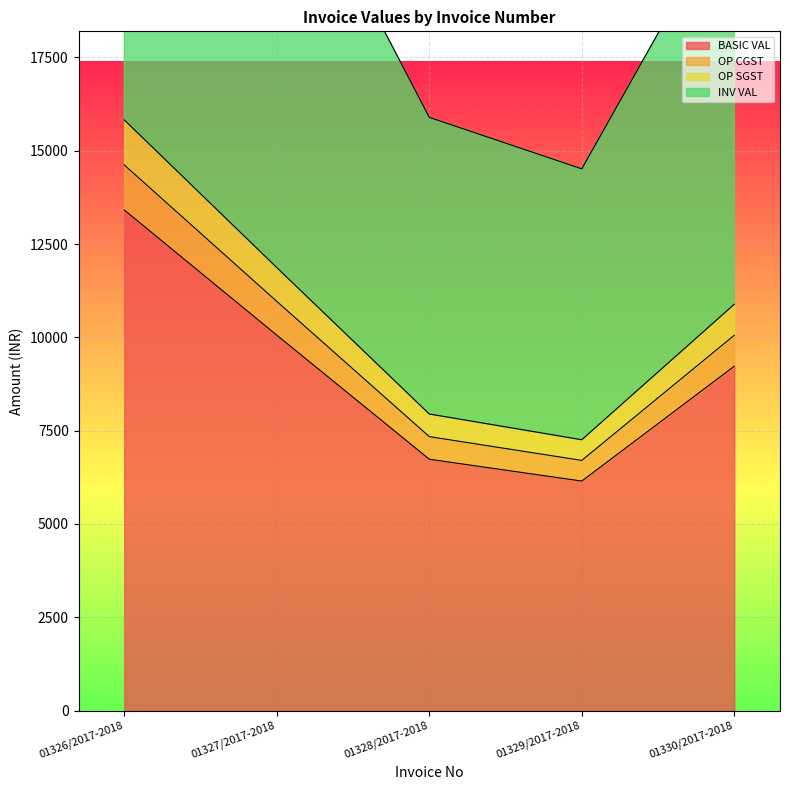

Reading left to right, what are all the values shown in this chart?

BASIC VAL: 13410.0	10057.5	6734.2	6150.0	9225.0
OP CGST: 15823.8	11867.9	7946.4	7257.0	10885.5
OP SGST: 31647.6	23735.7	15892.8	14514.0	21771.0
INV VAL: 14616.9	10962.7	7340.3	6703.5	10055.2